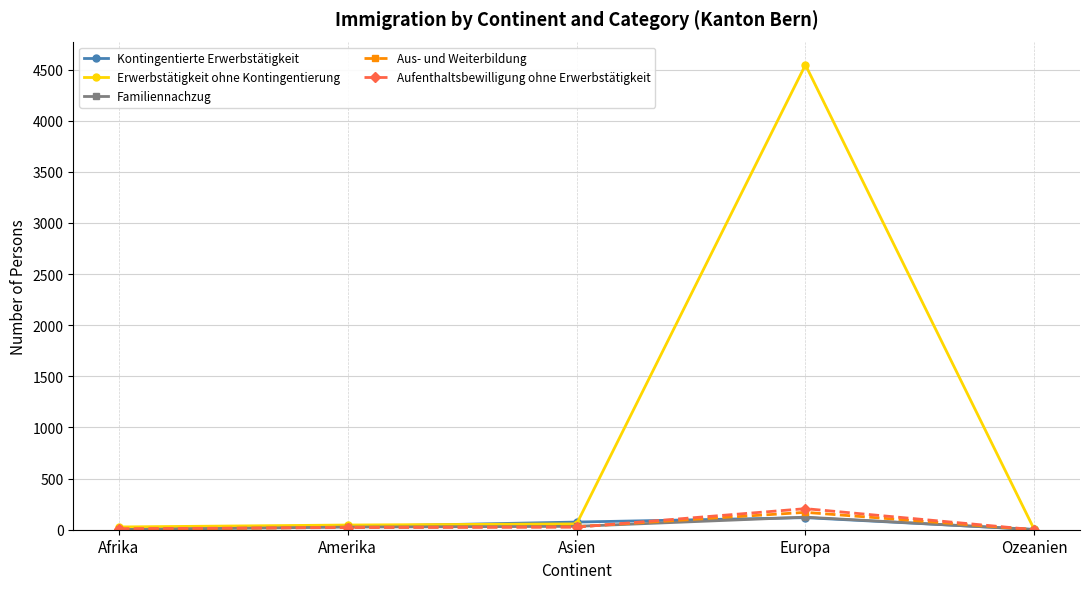

The value of Aus- und Weiterbildung at Ozeanien is 0. True or false?

True